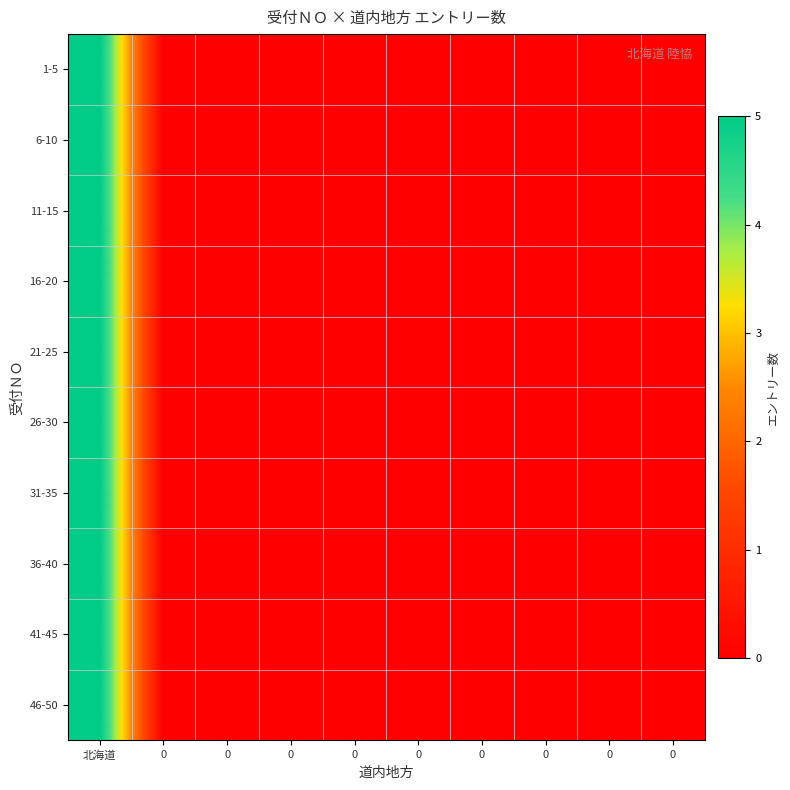

Reading right to left, extract all data points from this chart.

1-5: 0=0	0=0	0=0	0=0	0=0	0=0	0=0	0=0	0=0	北海道=5
6-10: 0=0	0=0	0=0	0=0	0=0	0=0	0=0	0=0	0=0	北海道=5
11-15: 0=0	0=0	0=0	0=0	0=0	0=0	0=0	0=0	0=0	北海道=5
16-20: 0=0	0=0	0=0	0=0	0=0	0=0	0=0	0=0	0=0	北海道=5
21-25: 0=0	0=0	0=0	0=0	0=0	0=0	0=0	0=0	0=0	北海道=5
26-30: 0=0	0=0	0=0	0=0	0=0	0=0	0=0	0=0	0=0	北海道=5
31-35: 0=0	0=0	0=0	0=0	0=0	0=0	0=0	0=0	0=0	北海道=5
36-40: 0=0	0=0	0=0	0=0	0=0	0=0	0=0	0=0	0=0	北海道=5
41-45: 0=0	0=0	0=0	0=0	0=0	0=0	0=0	0=0	0=0	北海道=5
46-50: 0=0	0=0	0=0	0=0	0=0	0=0	0=0	0=0	0=0	北海道=5